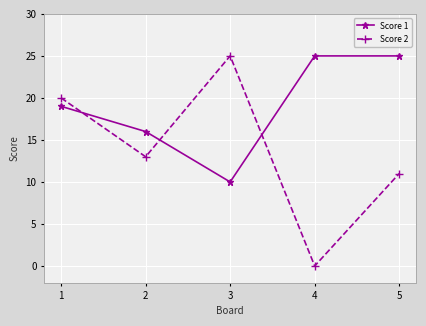

Reading left to right, list all the values displayed in this chart.

Score 1: 1=19	2=16	3=10	4=25	5=25
Score 2: 1=20	2=13	3=25	4=0	5=11